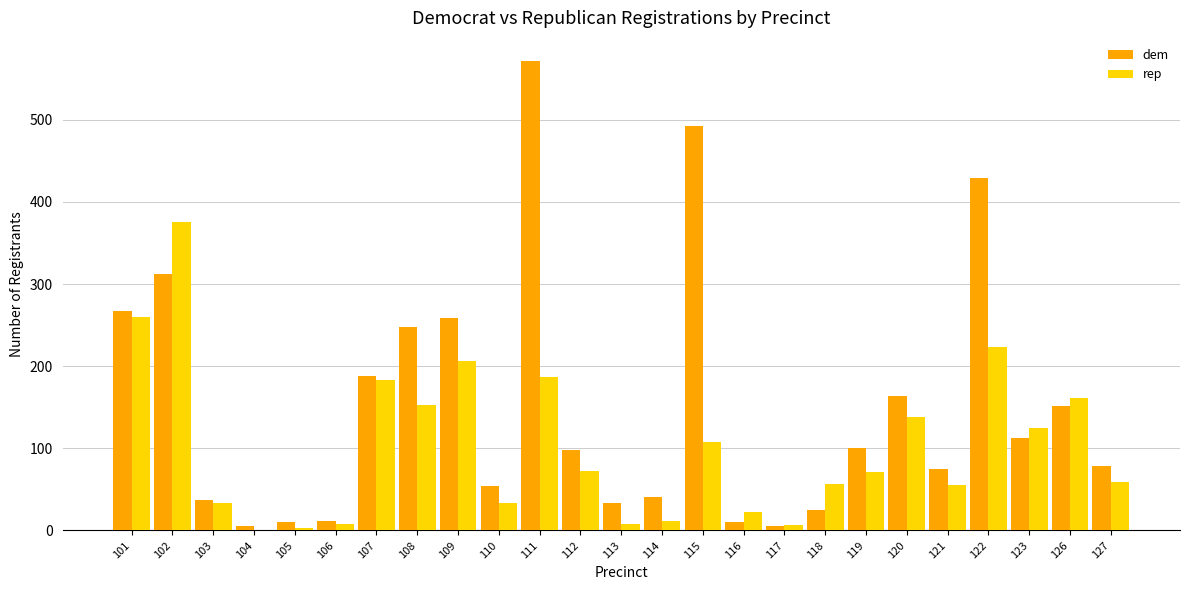

The value of dem at 107 is 188. True or false?

True